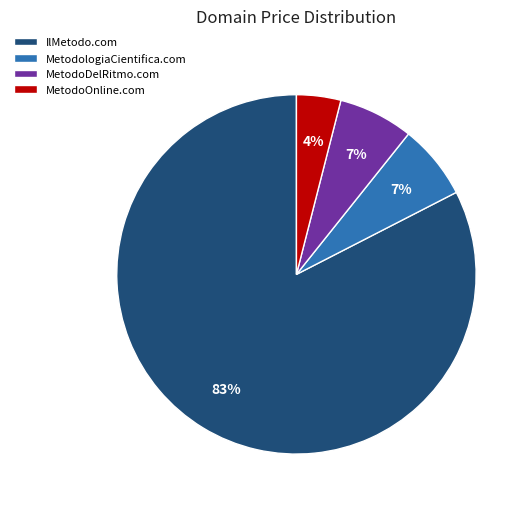

Which slice is the smallest?

MetodoOnline.com